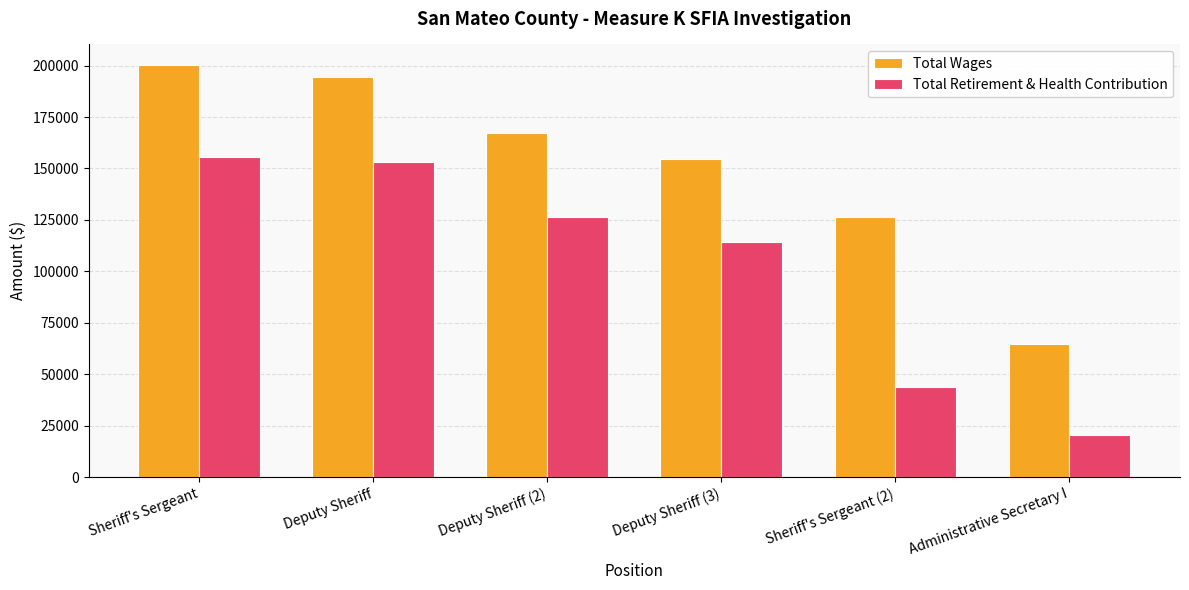

Which series changed the most between Deputy Sheriff (3) and Sheriff's Sergeant (2)?

Total Retirement & Health Contribution